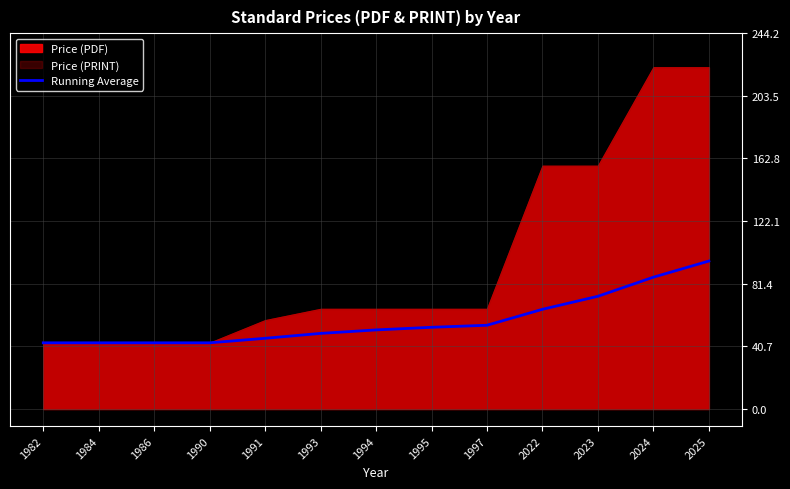

True or false: the data shows 43.0 at 1986.

True